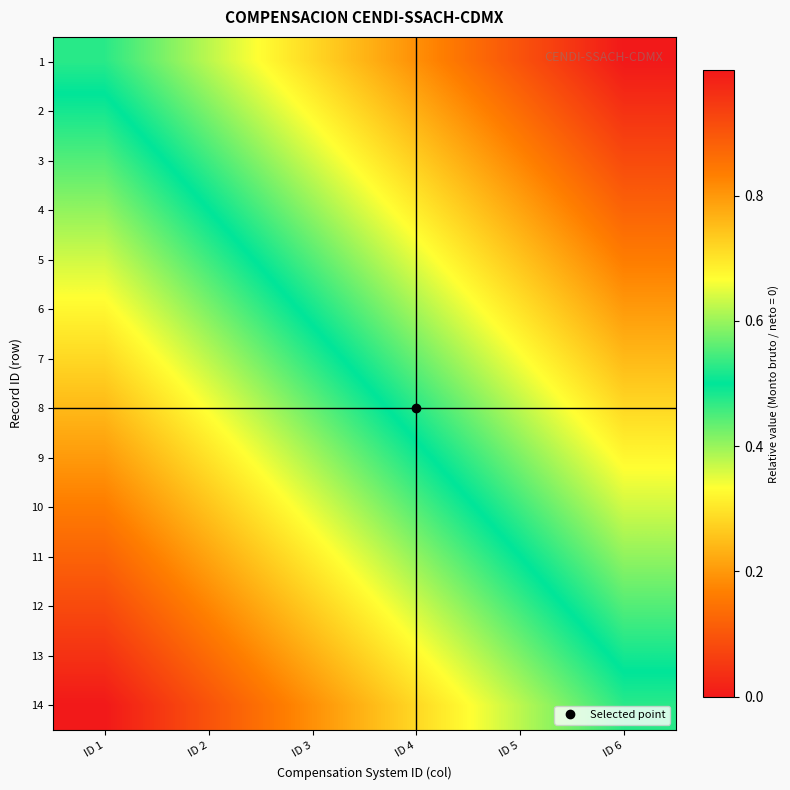

Reading left to right, extract all data points from this chart.

1: ID 1=0.5	ID 2=0.4	ID 3=0.3	ID 4=0.2	ID 5=0.1	ID 6=0.0
2: ID 1=0.5	ID 2=0.4	ID 3=0.3	ID 4=0.2	ID 5=0.1	ID 6=0.0
3: ID 1=0.6	ID 2=0.5	ID 3=0.4	ID 4=0.3	ID 5=0.2	ID 6=0.1
4: ID 1=0.6	ID 2=0.5	ID 3=0.4	ID 4=0.3	ID 5=0.2	ID 6=0.1
5: ID 1=0.6	ID 2=0.5	ID 3=0.4	ID 4=0.4	ID 5=0.3	ID 6=0.2
6: ID 1=0.7	ID 2=0.6	ID 3=0.5	ID 4=0.4	ID 5=0.3	ID 6=0.2
7: ID 1=0.7	ID 2=0.6	ID 3=0.5	ID 4=0.4	ID 5=0.3	ID 6=0.2
8: ID 1=0.8	ID 2=0.7	ID 3=0.6	ID 4=0.5	ID 5=0.4	ID 6=0.3
9: ID 1=0.8	ID 2=0.7	ID 3=0.6	ID 4=0.5	ID 5=0.4	ID 6=0.3
10: ID 1=0.8	ID 2=0.7	ID 3=0.6	ID 4=0.6	ID 5=0.5	ID 6=0.4
11: ID 1=0.9	ID 2=0.8	ID 3=0.7	ID 4=0.6	ID 5=0.5	ID 6=0.4
12: ID 1=0.9	ID 2=0.8	ID 3=0.7	ID 4=0.6	ID 5=0.5	ID 6=0.4
13: ID 1=1.0	ID 2=0.9	ID 3=0.8	ID 4=0.7	ID 5=0.6	ID 6=0.5
14: ID 1=1.0	ID 2=0.9	ID 3=0.8	ID 4=0.7	ID 5=0.6	ID 6=0.5